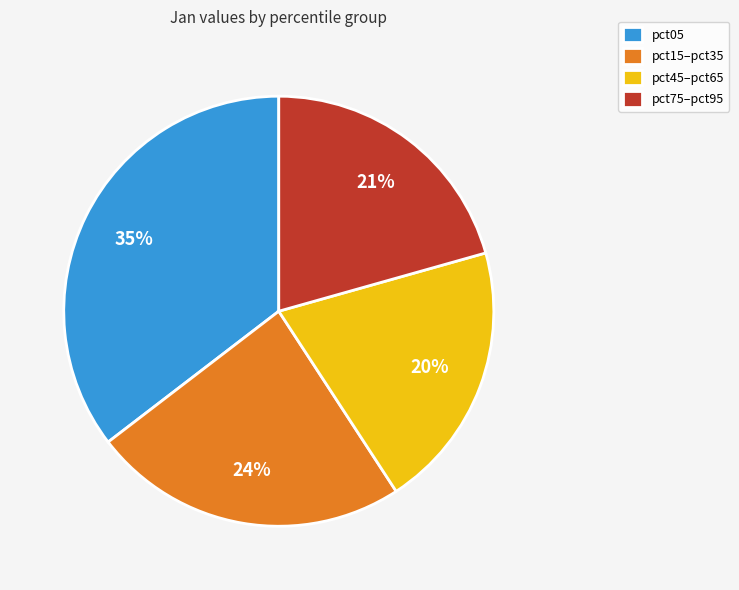

Is there any slice that represents more than half of the pie?

No